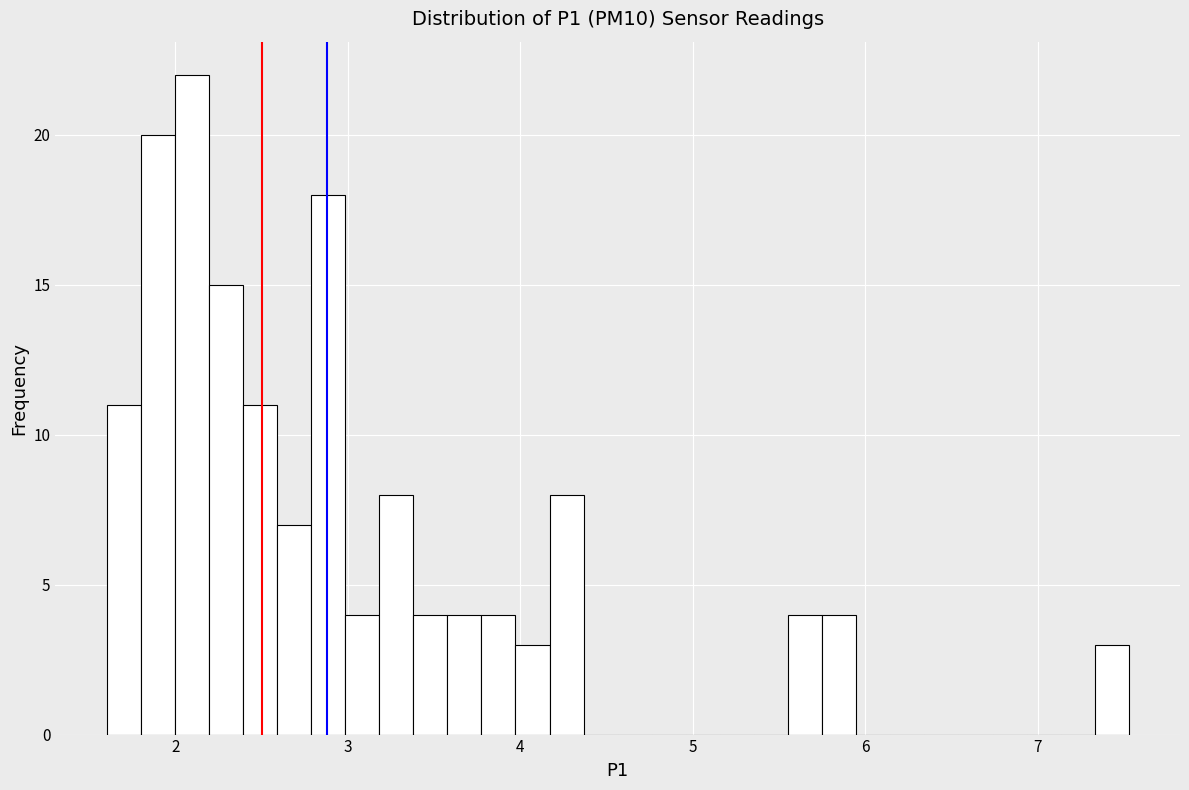

Read against the x-axis, roughly where is the centre of the tallest bar?

2.1